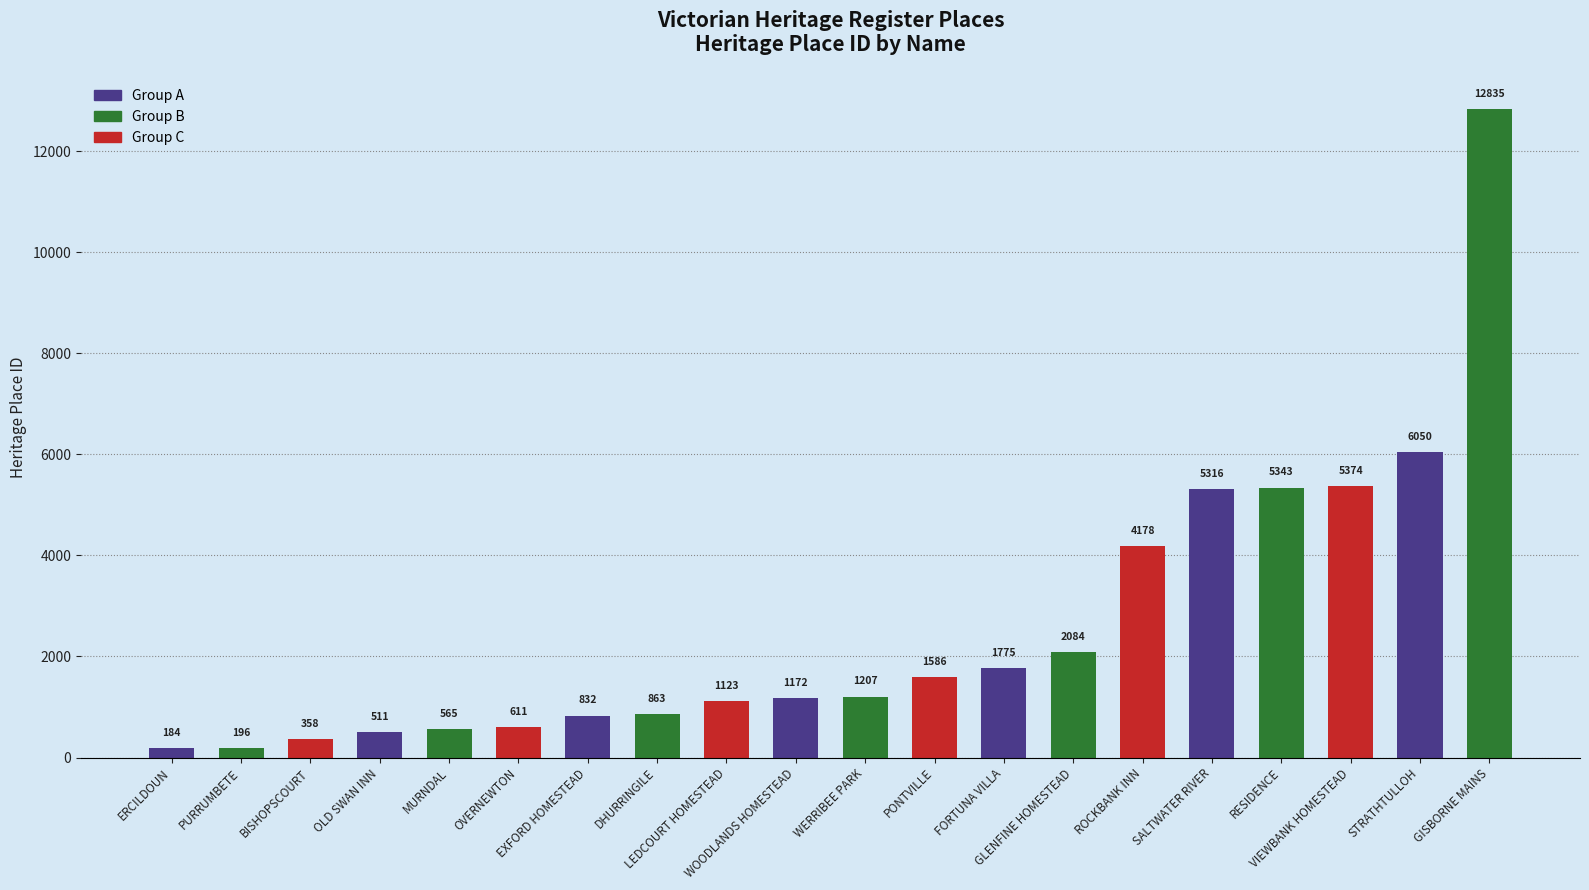

What position from the right is RESIDENCE?

4